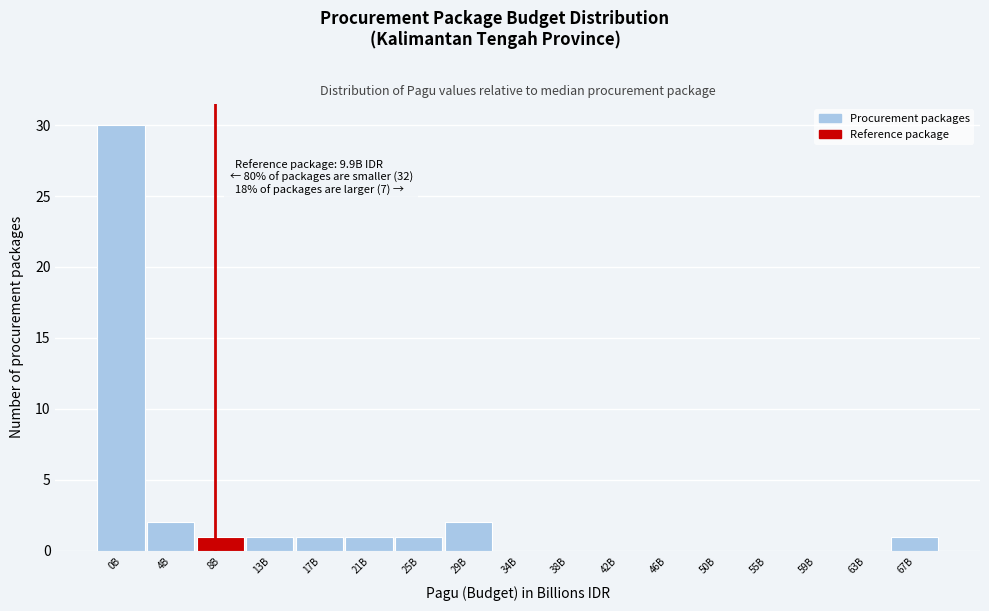

Reading right to left, extract all data points from this chart.

67B=1	63B=0	59B=0	55B=0	50B=0	46B=0	42B=0	38B=0	34B=0	29B=2	25B=1	21B=1	17B=1	13B=1	8B=1	4B=2	0B=30